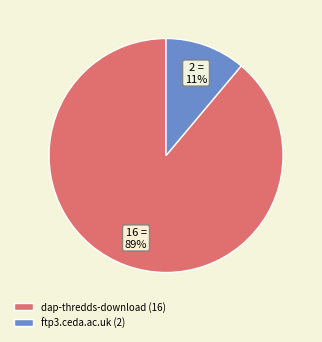

How many slices are in this pie chart?

2